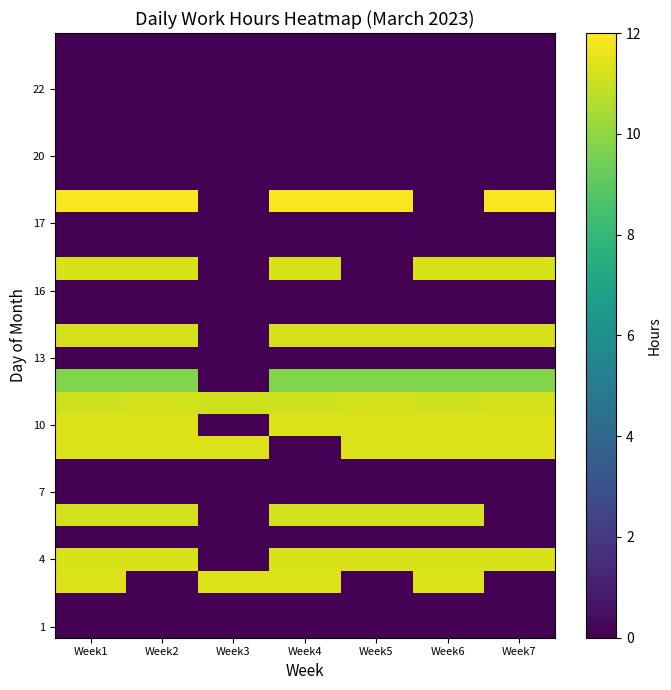

What is the difference between the highest and lowest values at Week6?

11.4